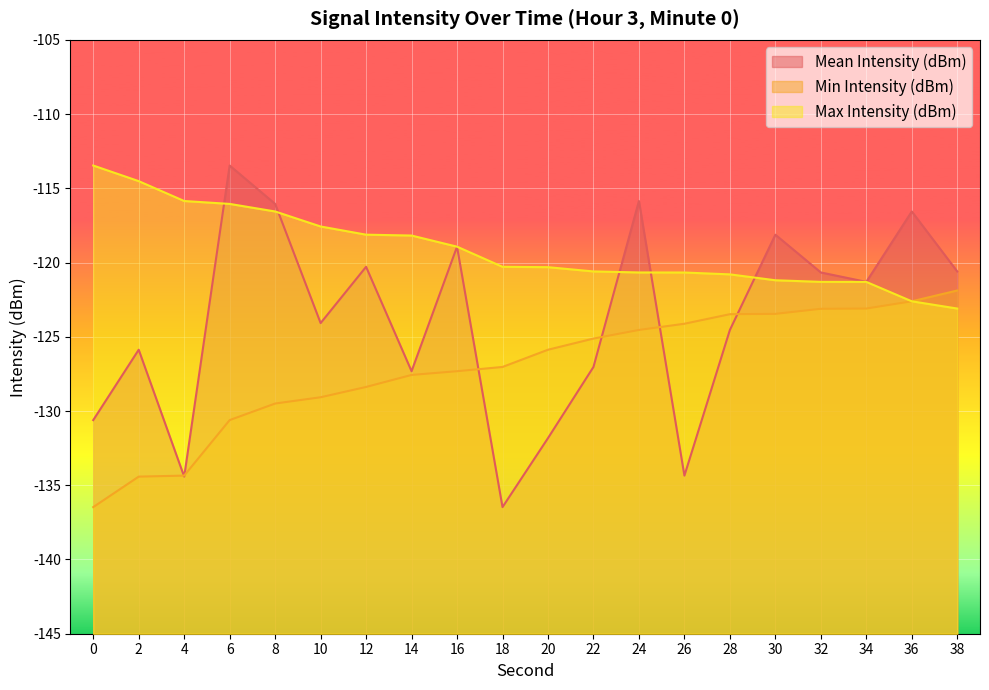

How many intersections are there between Max Intensity (dBm) and Mean Intensity (dBm)?

5